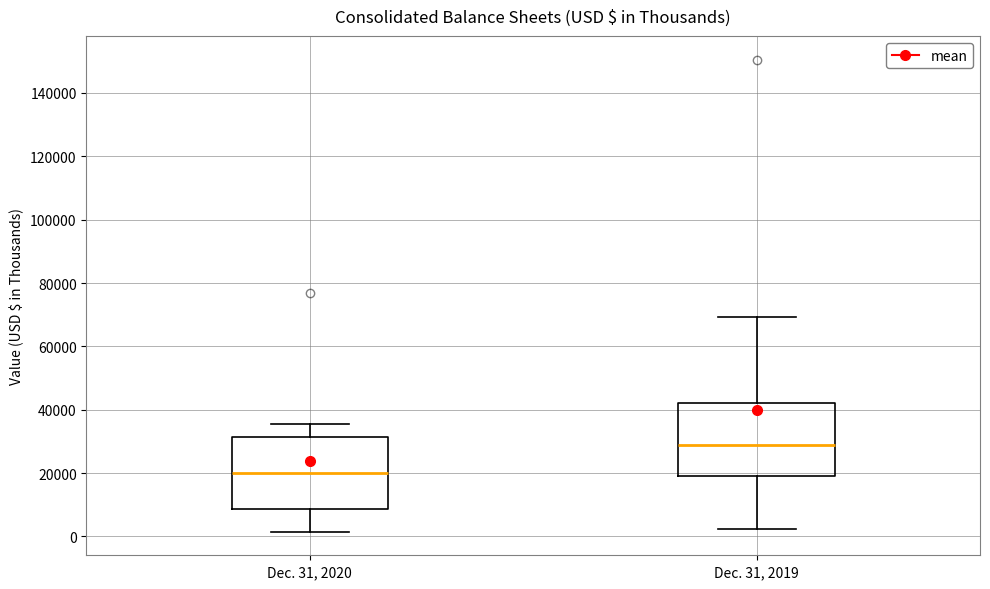

Reading left to right, transcribe this box plot: for each box, give where its median line is, the range the box spans, and where its two whiskers end, as read against the y-axis. The values are not printed on the chart, so give them approximately, as read against the axis.

Dec. 31, 2020: median 20000, box 8000 to 32000, whiskers 2000 to 36000
Dec. 31, 2019: median 28000, box 20000 to 42000, whiskers 2000 to 70000